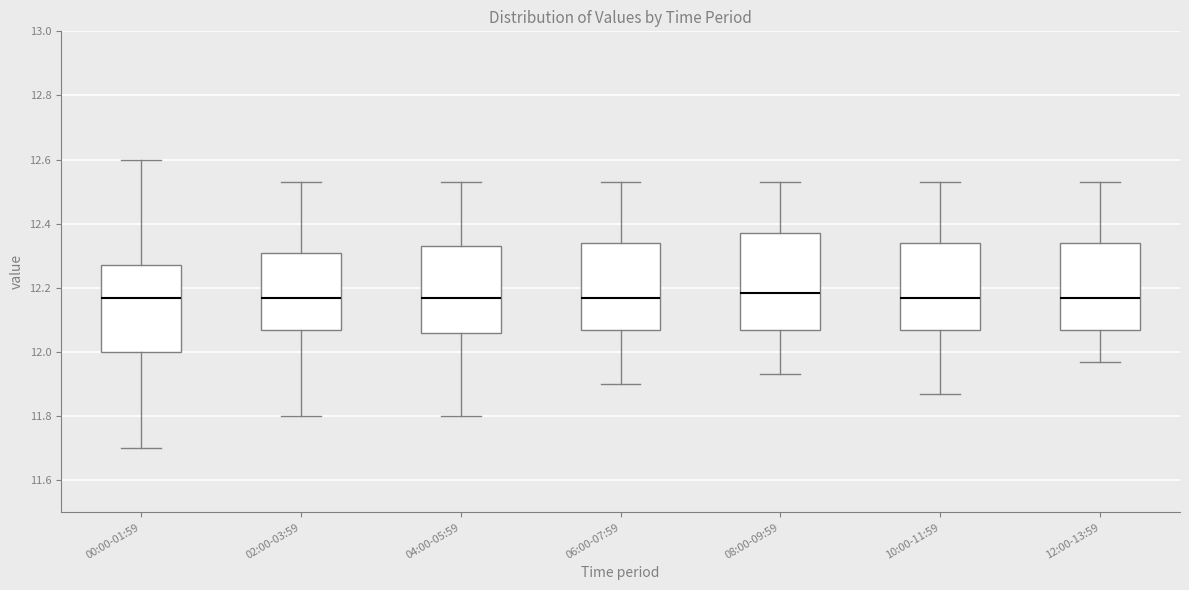

Reading left to right, read every box against the y-axis: the position of its median line, the range the box covers, and the ends of its whiskers. The values are not printed on the chart, so give them approximately, as read against the axis.

00:00-01:59: median 12.18, box 12.00 to 12.28, whiskers 11.70 to 12.60
02:00-03:59: median 12.18, box 12.08 to 12.30, whiskers 11.80 to 12.54
04:00-05:59: median 12.18, box 12.06 to 12.34, whiskers 11.80 to 12.54
06:00-07:59: median 12.18, box 12.08 to 12.34, whiskers 11.90 to 12.54
08:00-09:59: median 12.18, box 12.08 to 12.38, whiskers 11.94 to 12.54
10:00-11:59: median 12.18, box 12.08 to 12.34, whiskers 11.88 to 12.54
12:00-13:59: median 12.18, box 12.08 to 12.34, whiskers 11.98 to 12.54